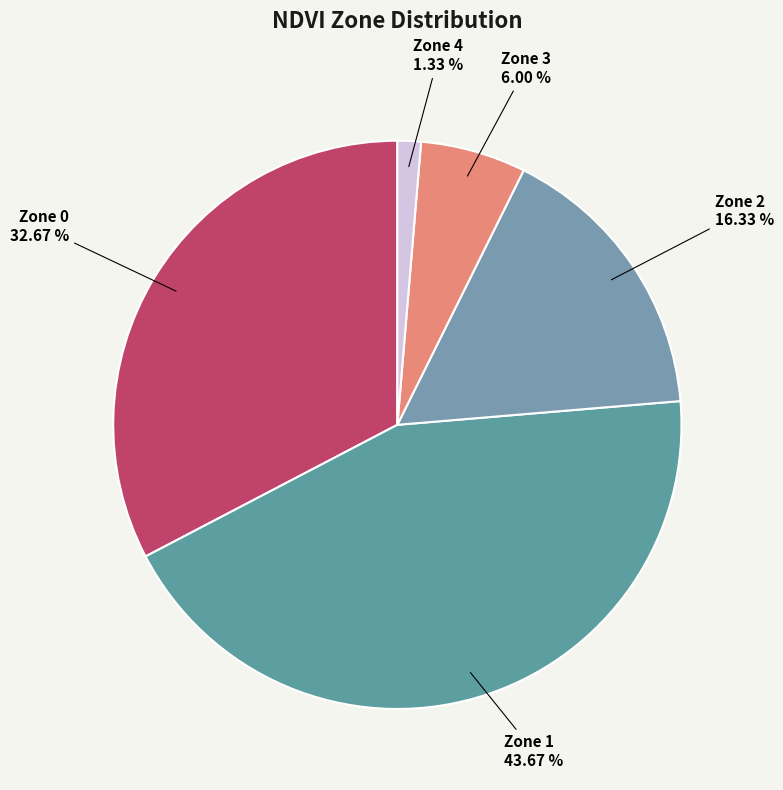

What is the smallest slice in the pie chart?

Zone 4